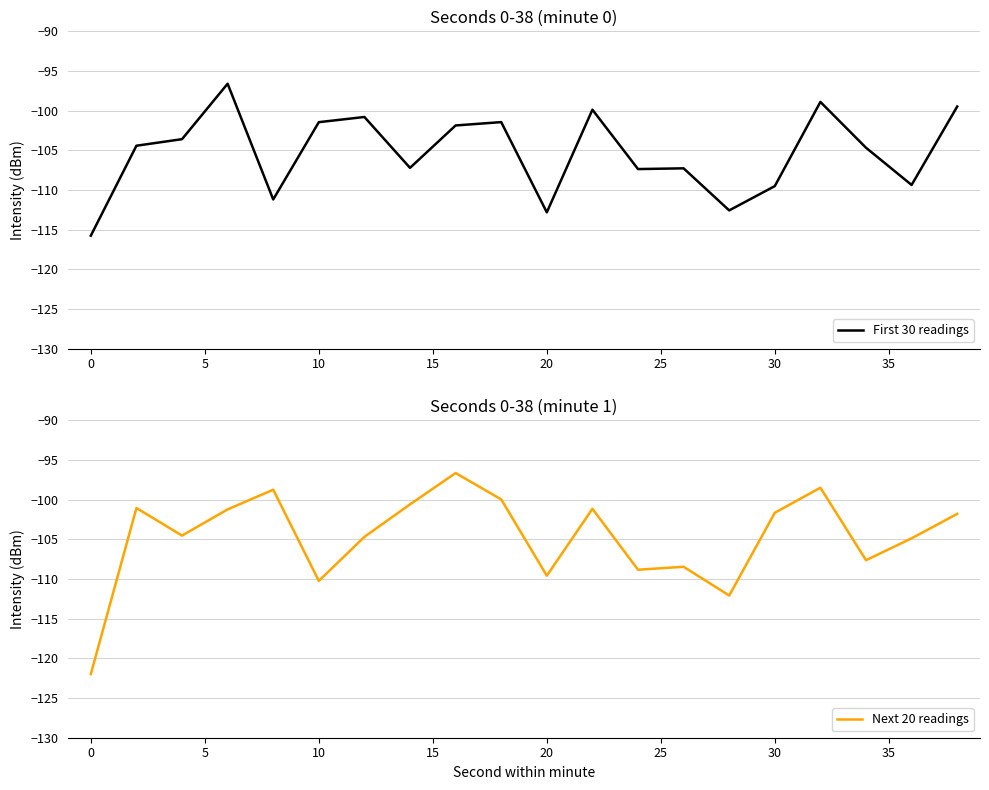

Which series ends up on top after the final intersection of Next 20 readings and First 30 readings?

First 30 readings